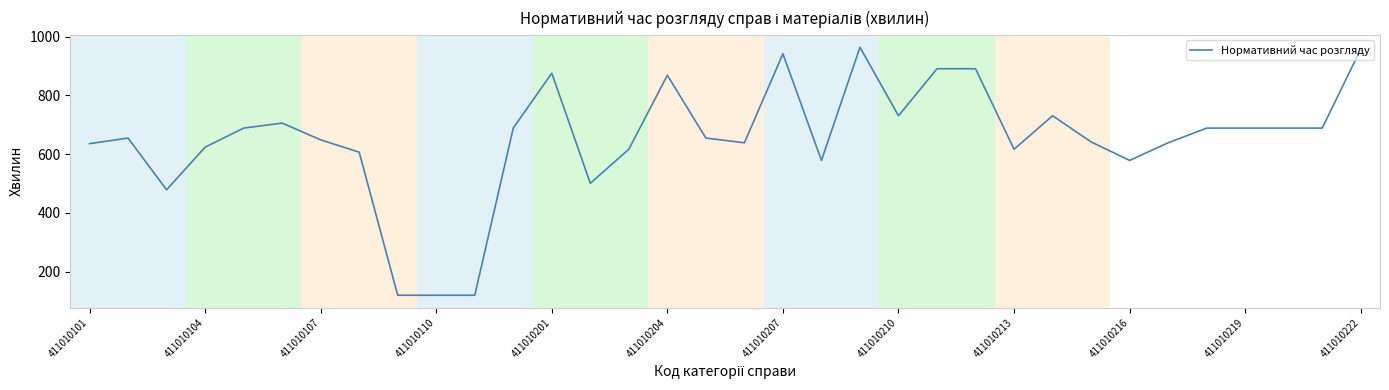

What is the difference between the maximum and minimum values?

844